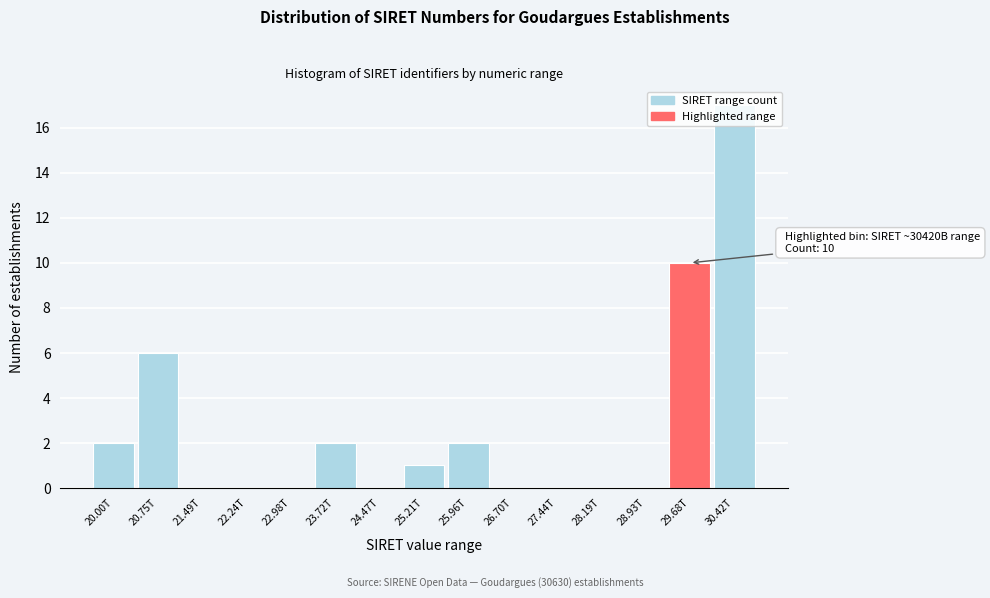

What is the change in value from 24.47T to 30.42T?

+17